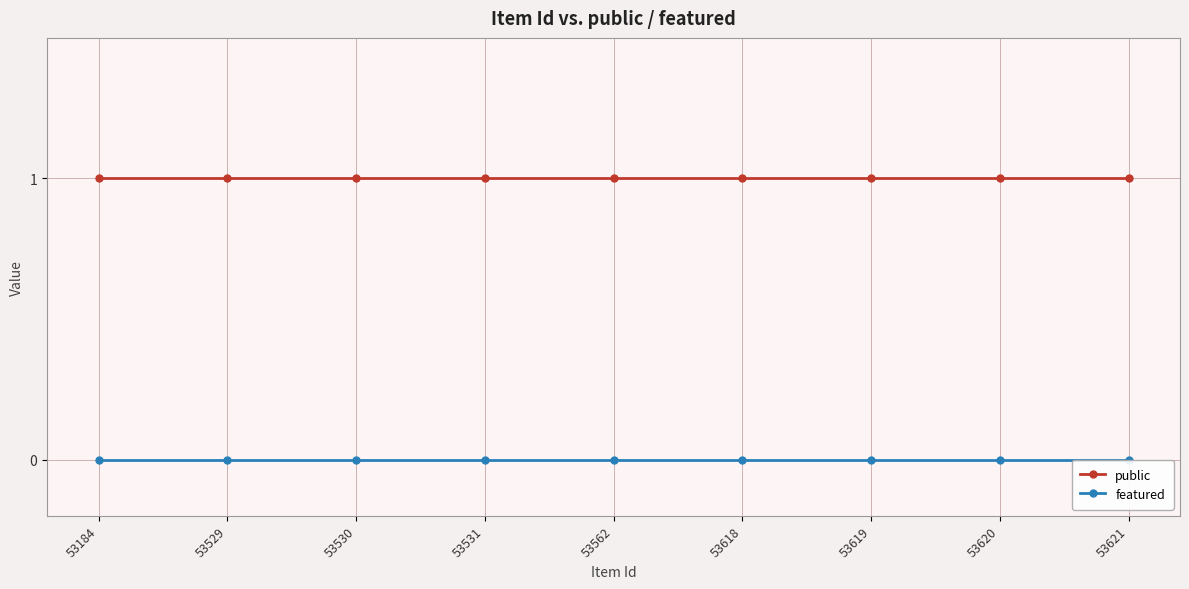

Is the value of featured at 53618 greater than the value of public at 53618?

No